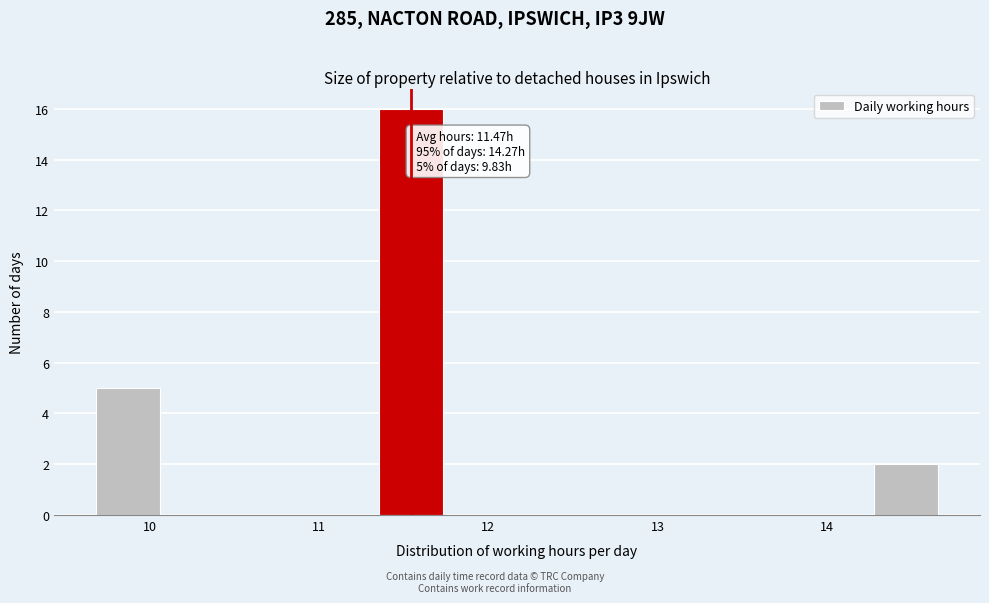

Which range on the x-axis has the tallest bar?

11.4 to 11.8